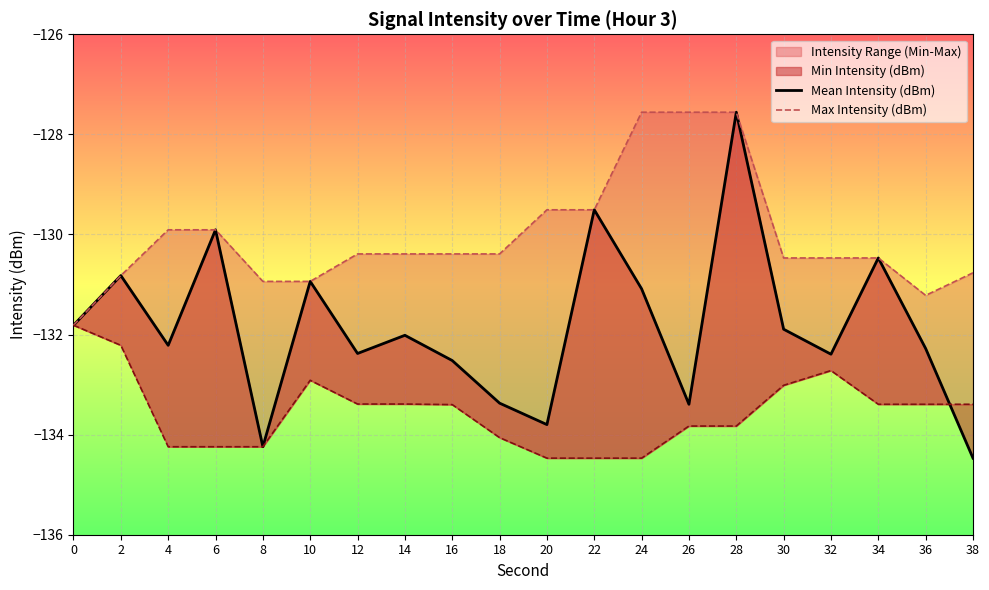

What is the difference between the maximum and minimum values in the Max Intensity (dBm) series?

4.3